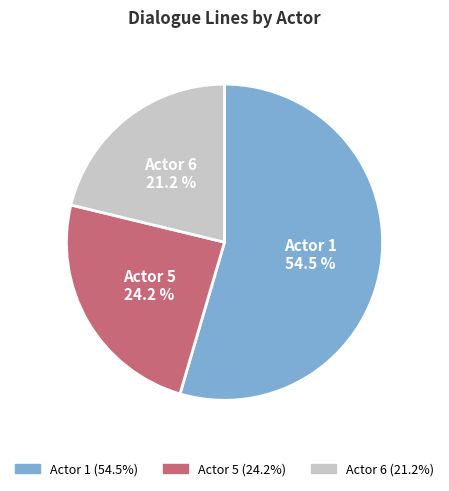

How many segments does this pie chart have?

3